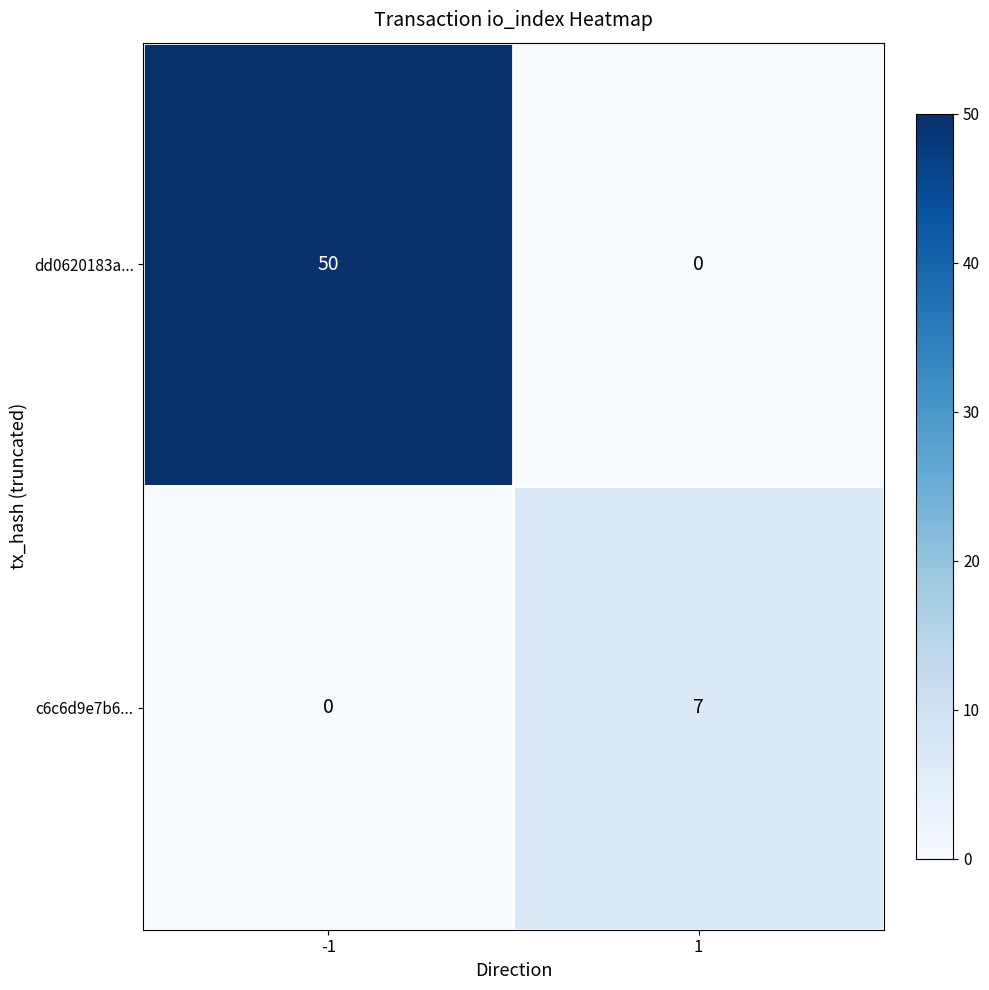

Rank the series at -1 from lowest to highest value.

c6c6d9e7b6..., dd0620183a...